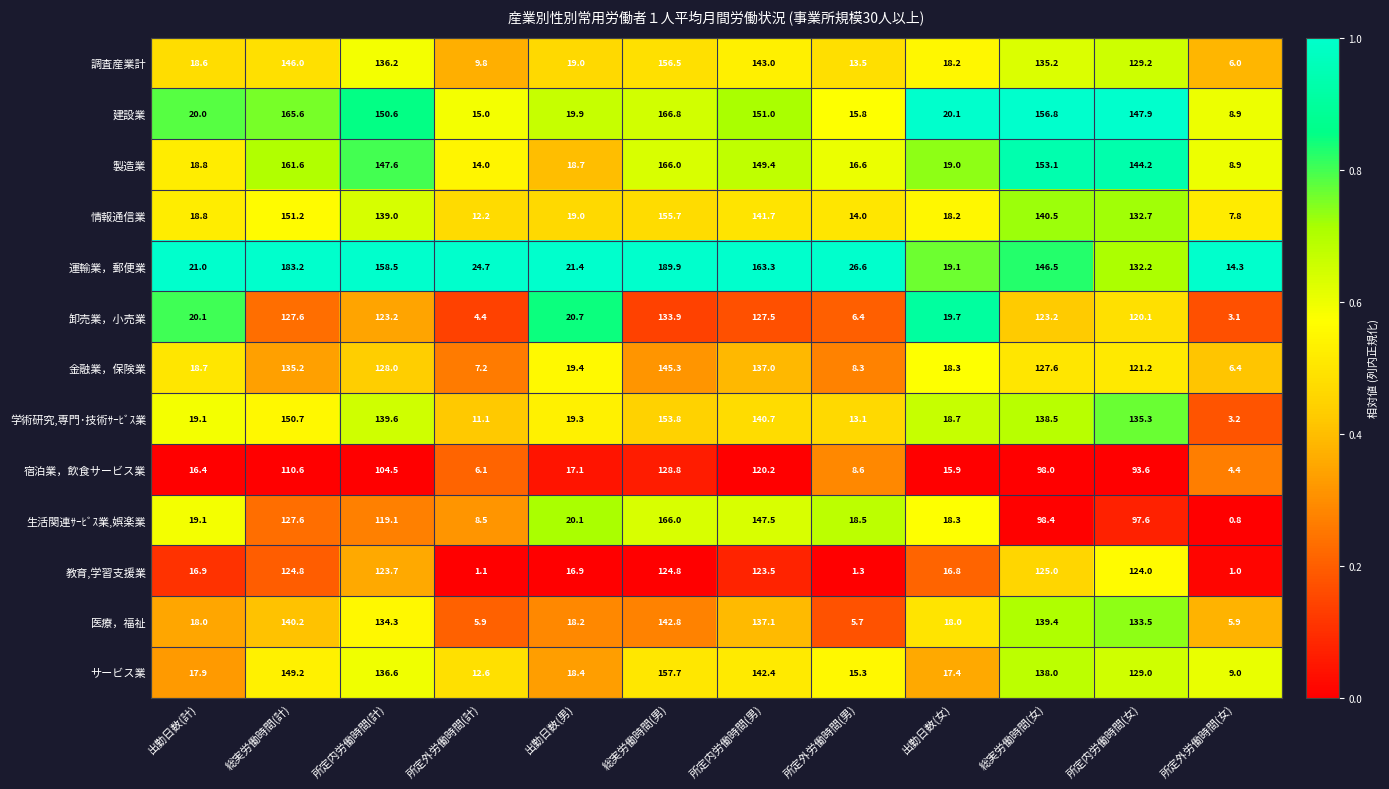

Count the number of categories in the chart.

12